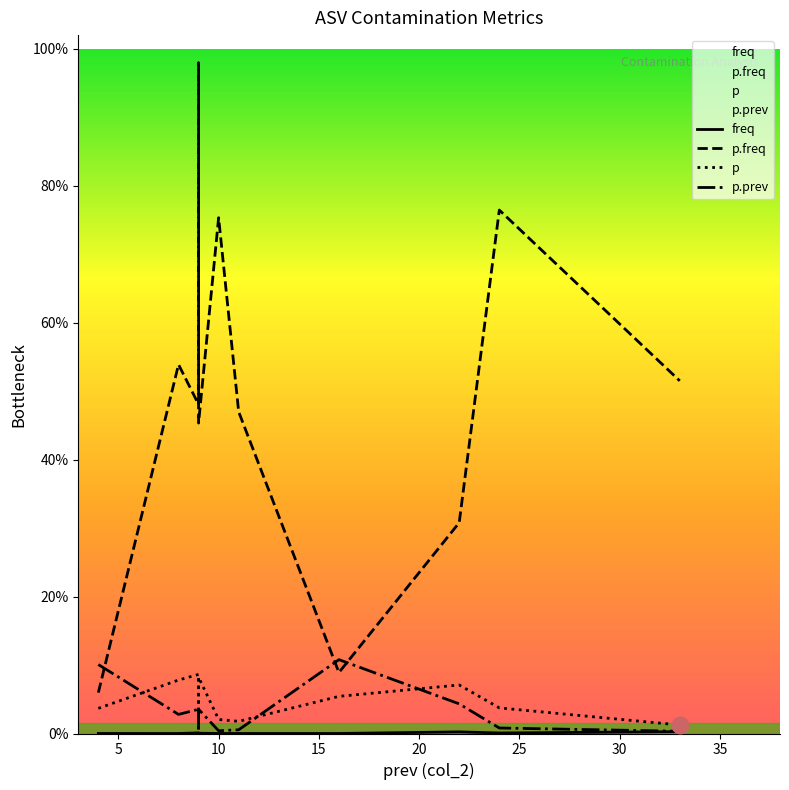

At which category does the chart reach its minimum across all series?

8